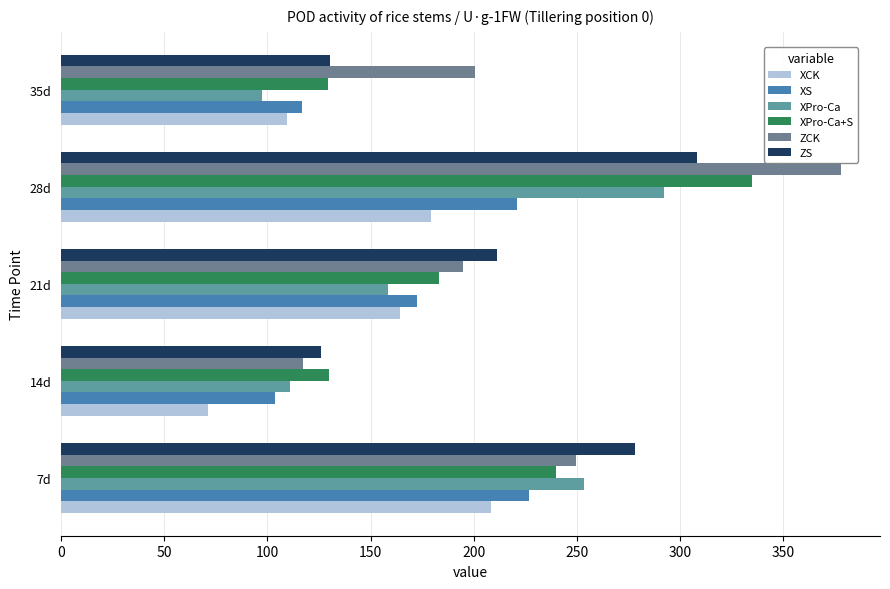

At how many categories does at least one series exceed 274?

2